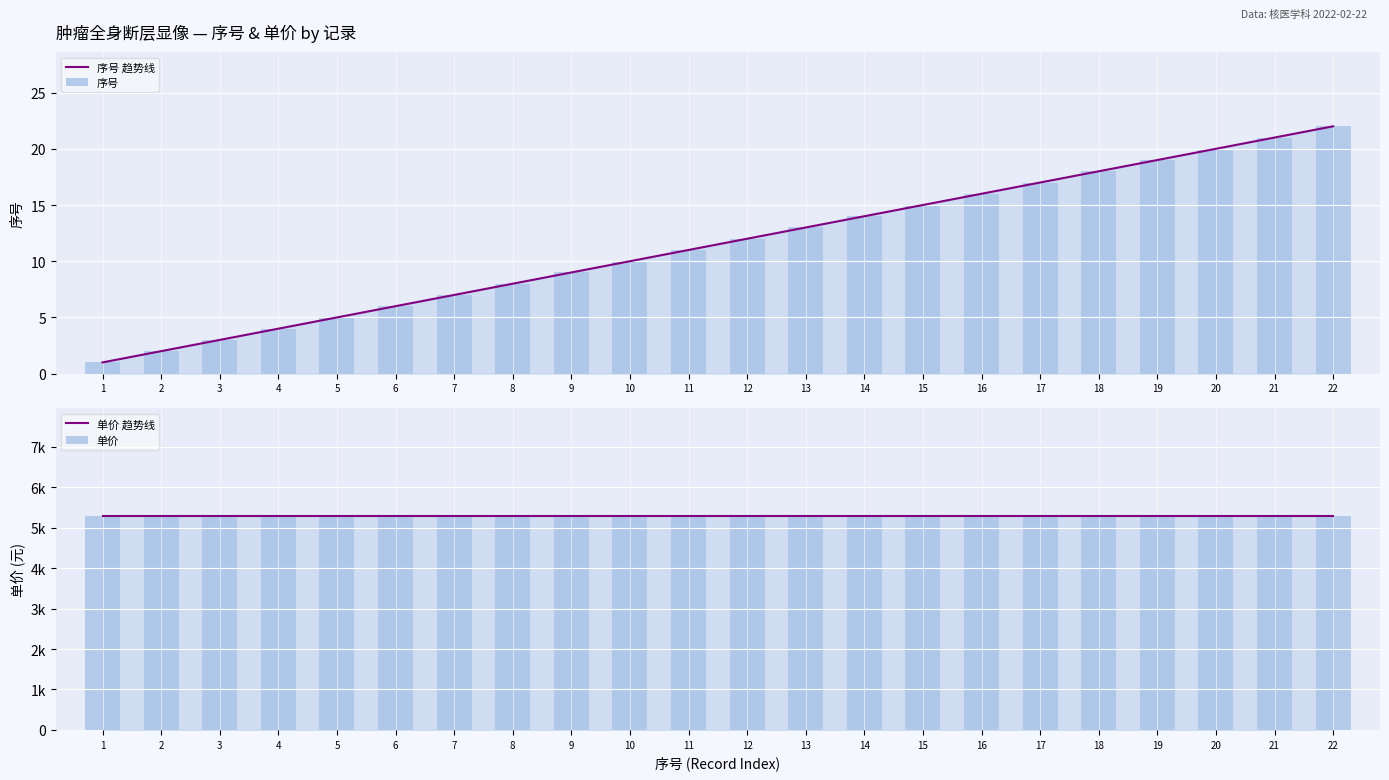

True or false: 序号 has a value of 9 at 9.

True